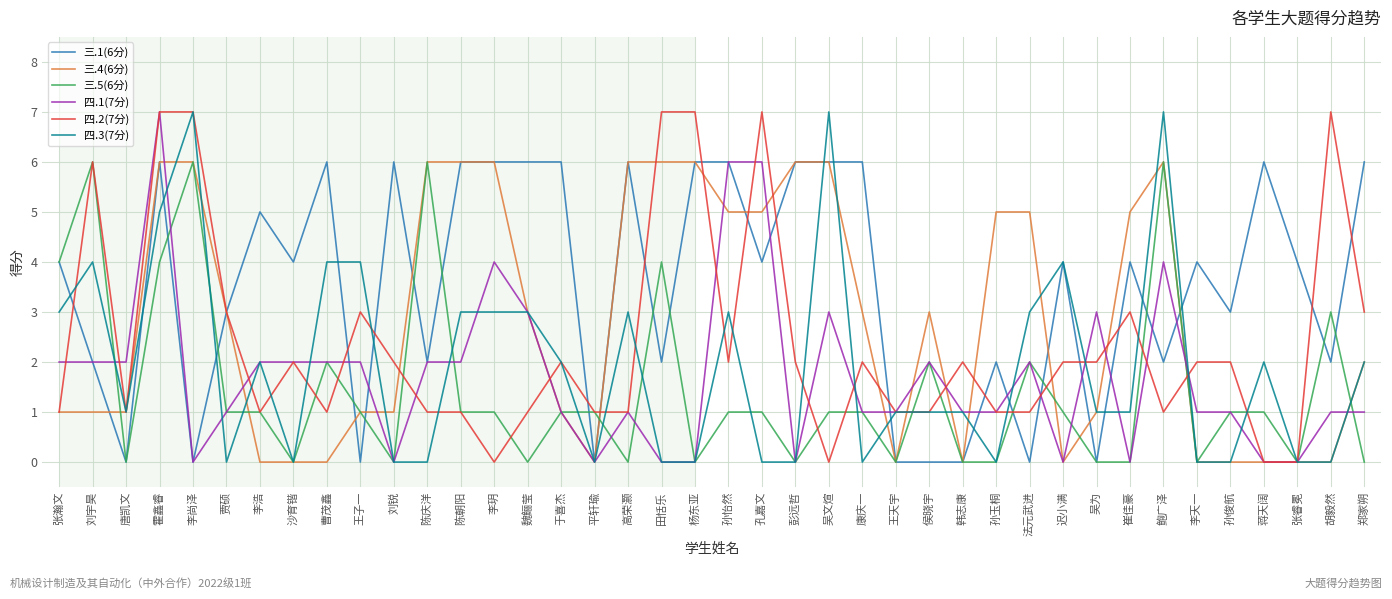

What is the greatest value displayed?

7